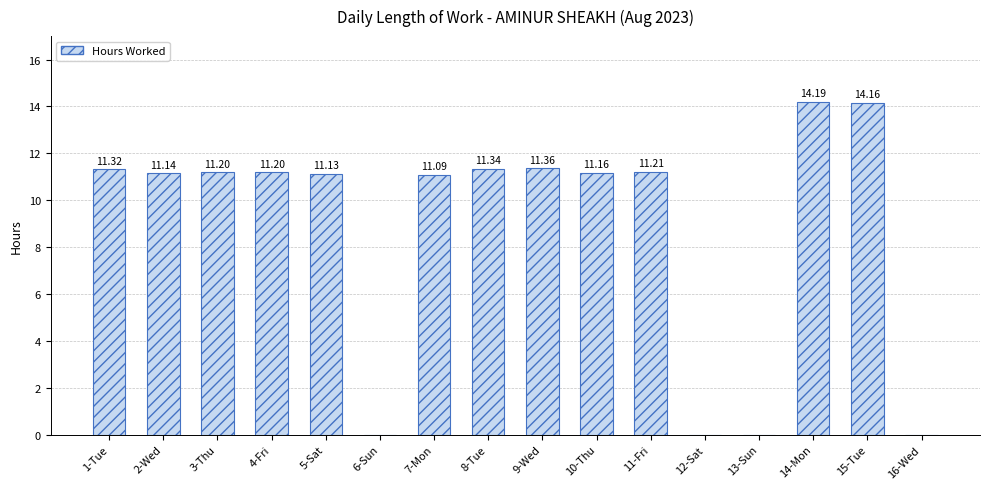

Reading right to left, list all the values displayed in this chart.

0.0	14.2	14.2	0.0	0.0	11.2	11.2	11.4	11.3	11.1	0.0	11.1	11.2	11.2	11.1	11.3